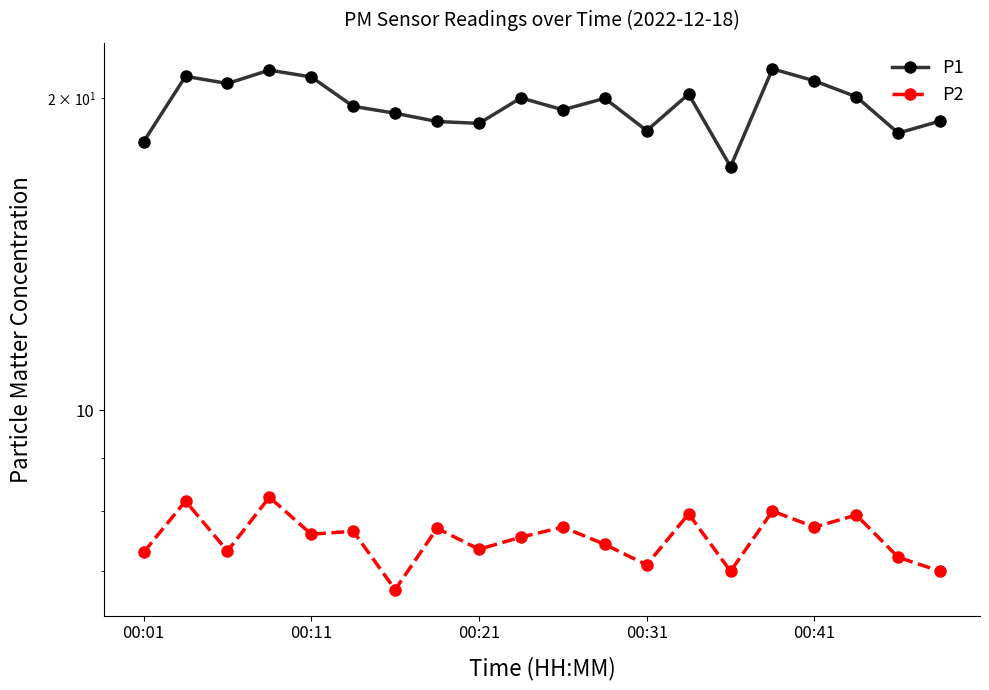

Does the chart display data point markers on the line(s)?

Yes